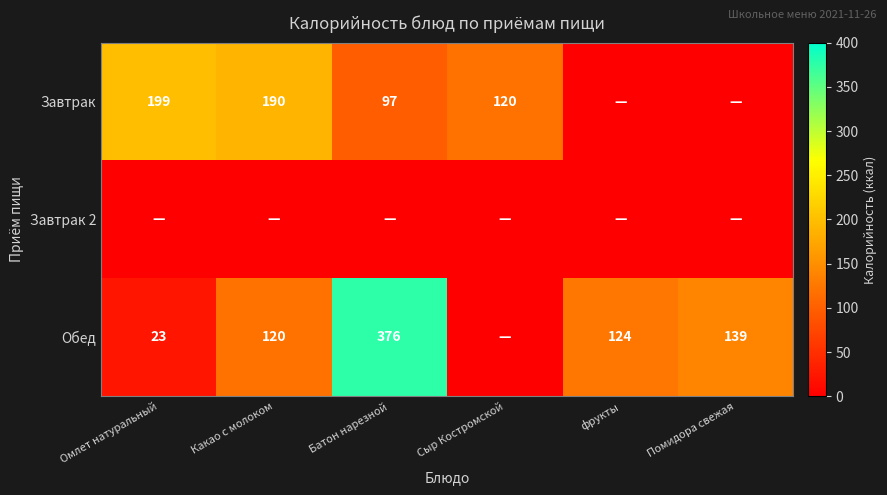

The Обед series shows 376 at Батон нарезной. True or false?

True